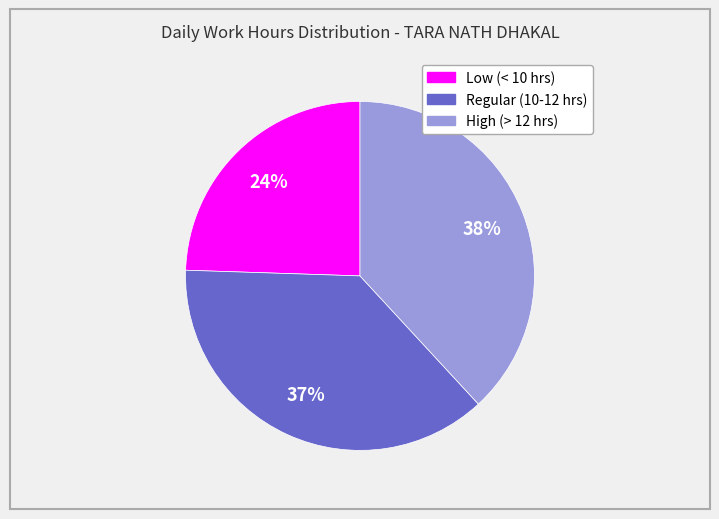

Does any single category account for the majority?

No